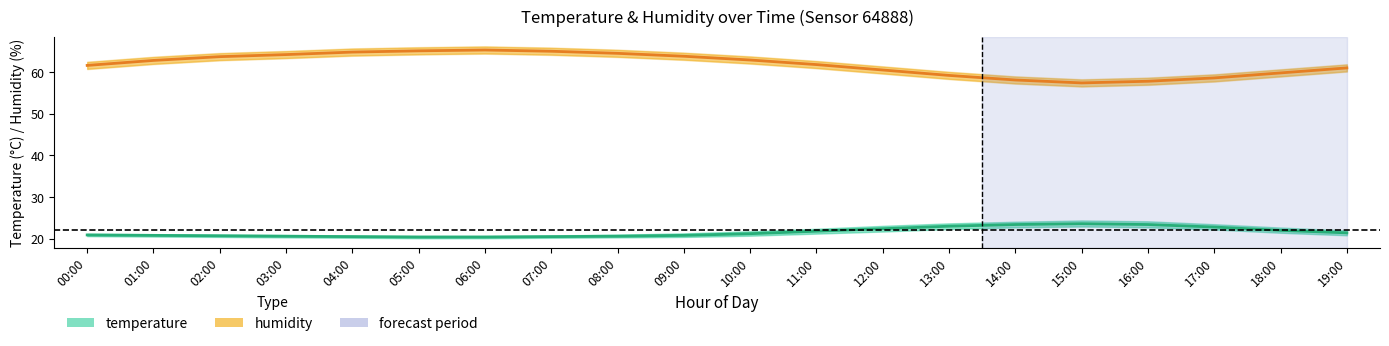

Between 18:00 and 01:00, which is larger?

18:00